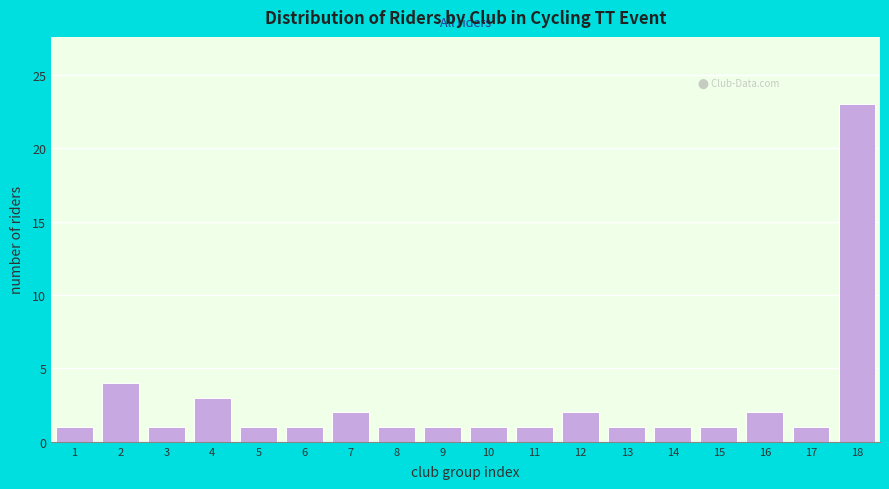

Reading left to right, what are all the values shown in this chart?

1	4	1	3	1	1	2	1	1	1	1	2	1	1	1	2	1	23